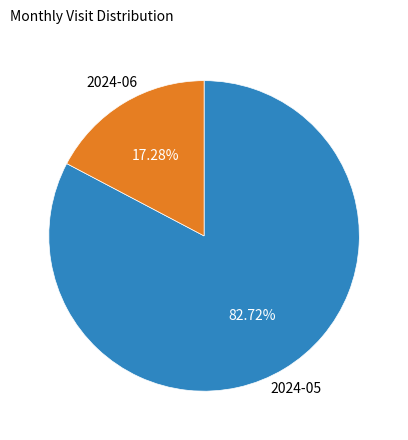

Is there any slice that represents more than half of the pie?

Yes